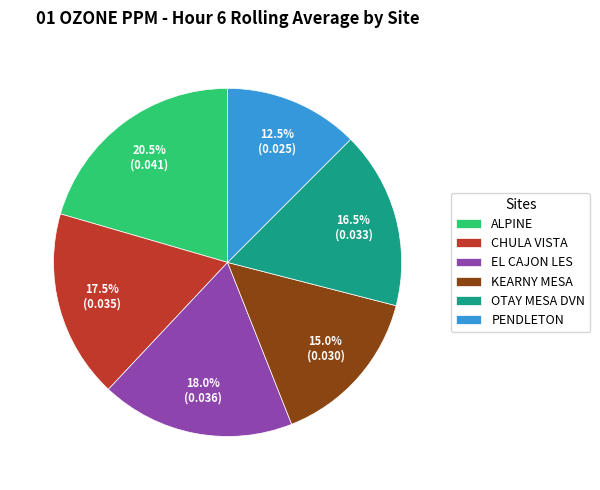

To the nearest percent, what is the difference between the OTAY MESA DVN and CHULA VISTA slice percentages?

1%